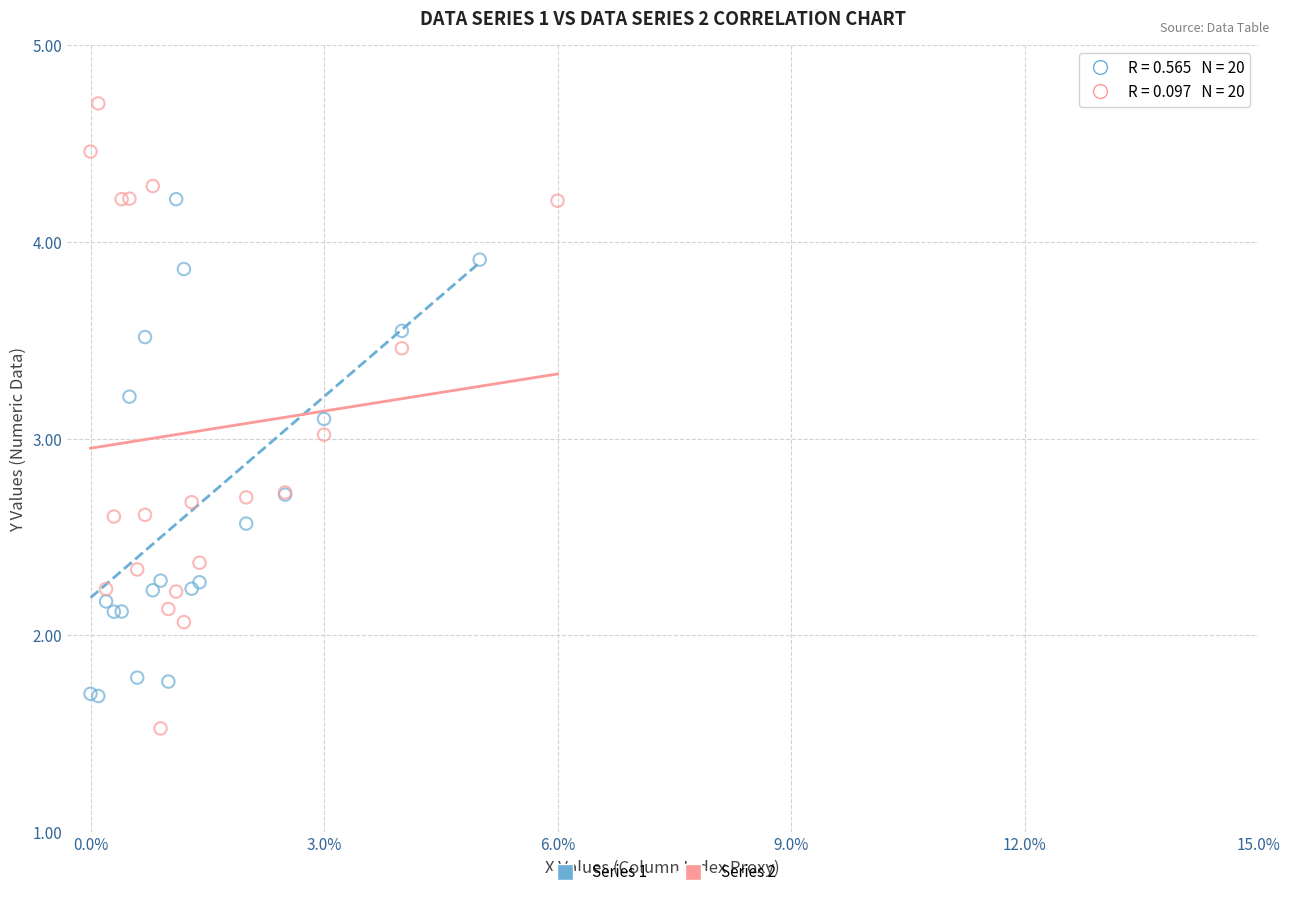

Which series contains the lowest Y value?

Series 2